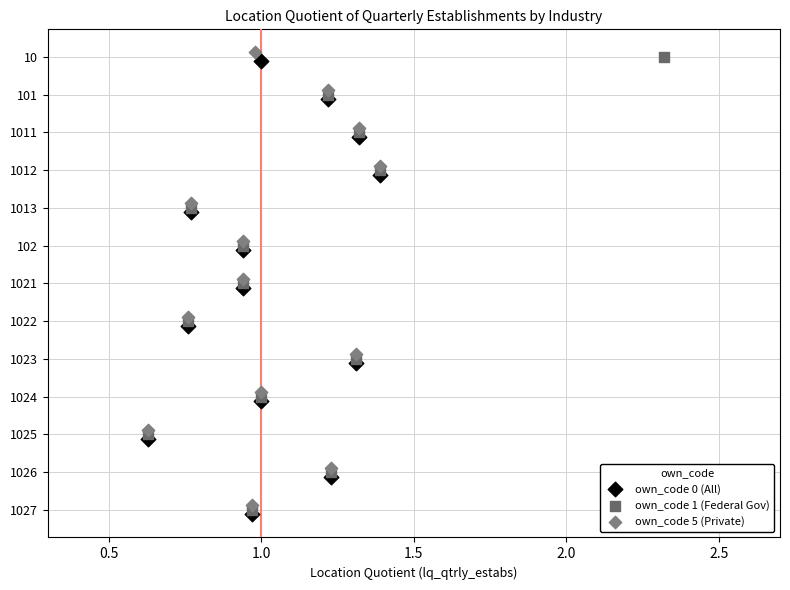

What are all the series names shown in the legend?

own_code 0 (All), own_code 1 (Federal Gov), own_code 5 (Private)